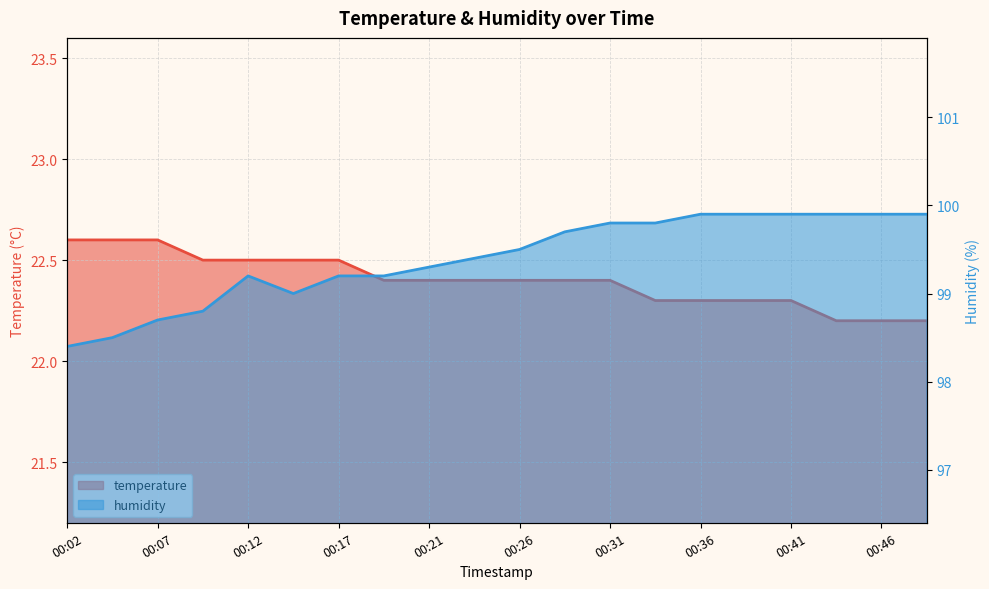

How many lines are shown in the chart?

2